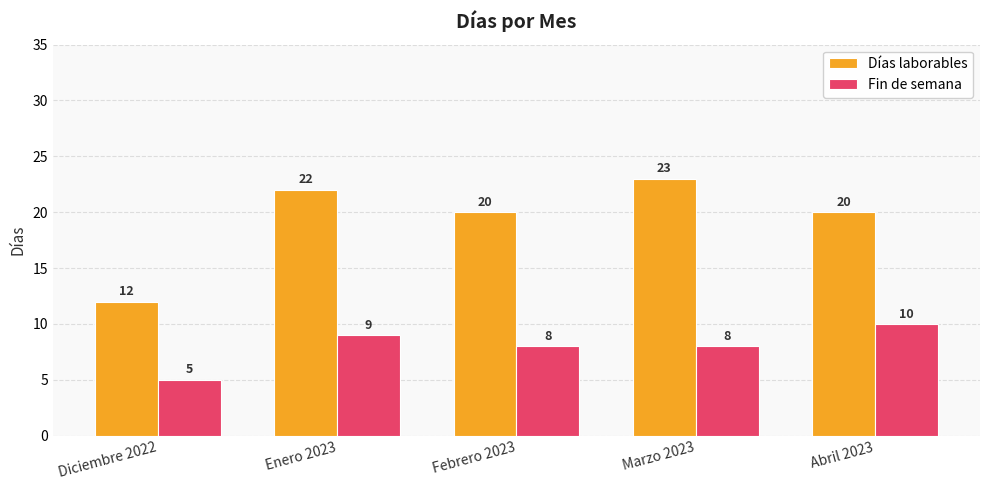

Which series has the widest spread of values?

Días laborables